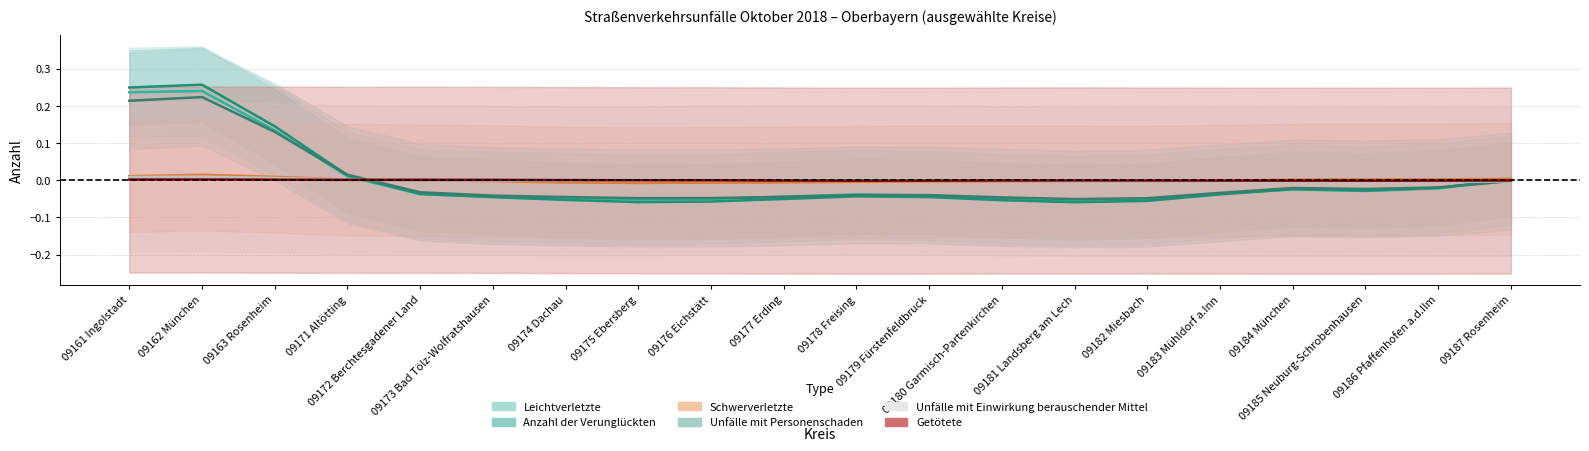

Where is the first local minimum for Unfälle mit Personenschaden (center)?

09175 Ebersberg